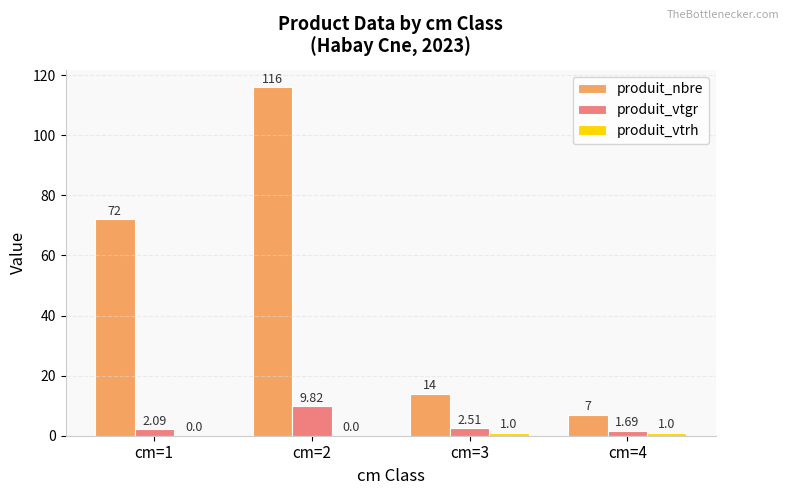

How many data points in produit_vtgr are above 2?

3